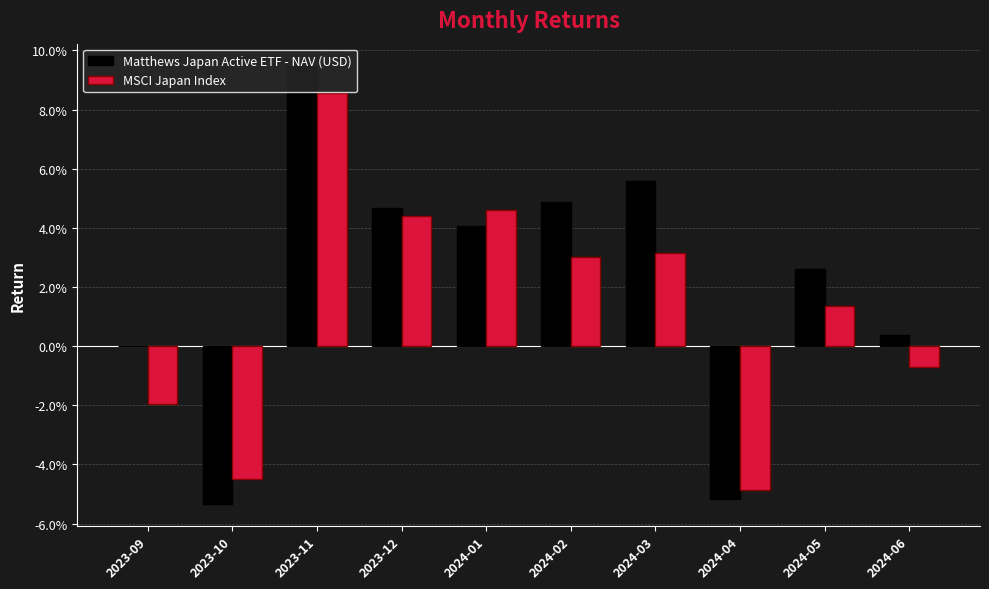

Does the chart contain stacked bars?

No